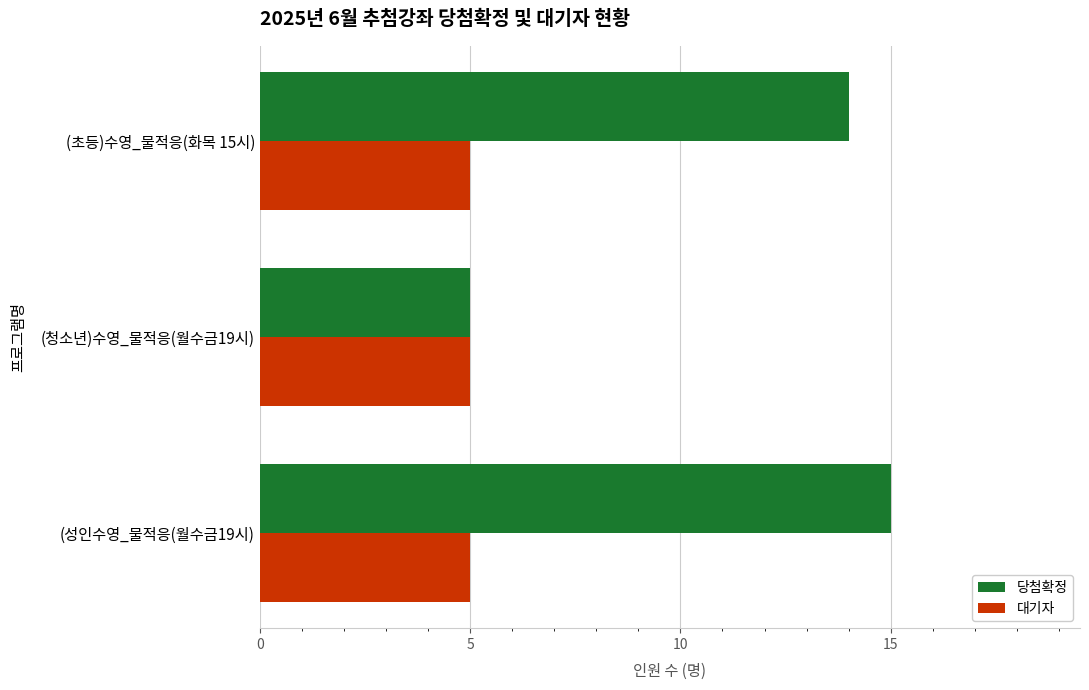

Which series has the widest spread of values?

당첨확정